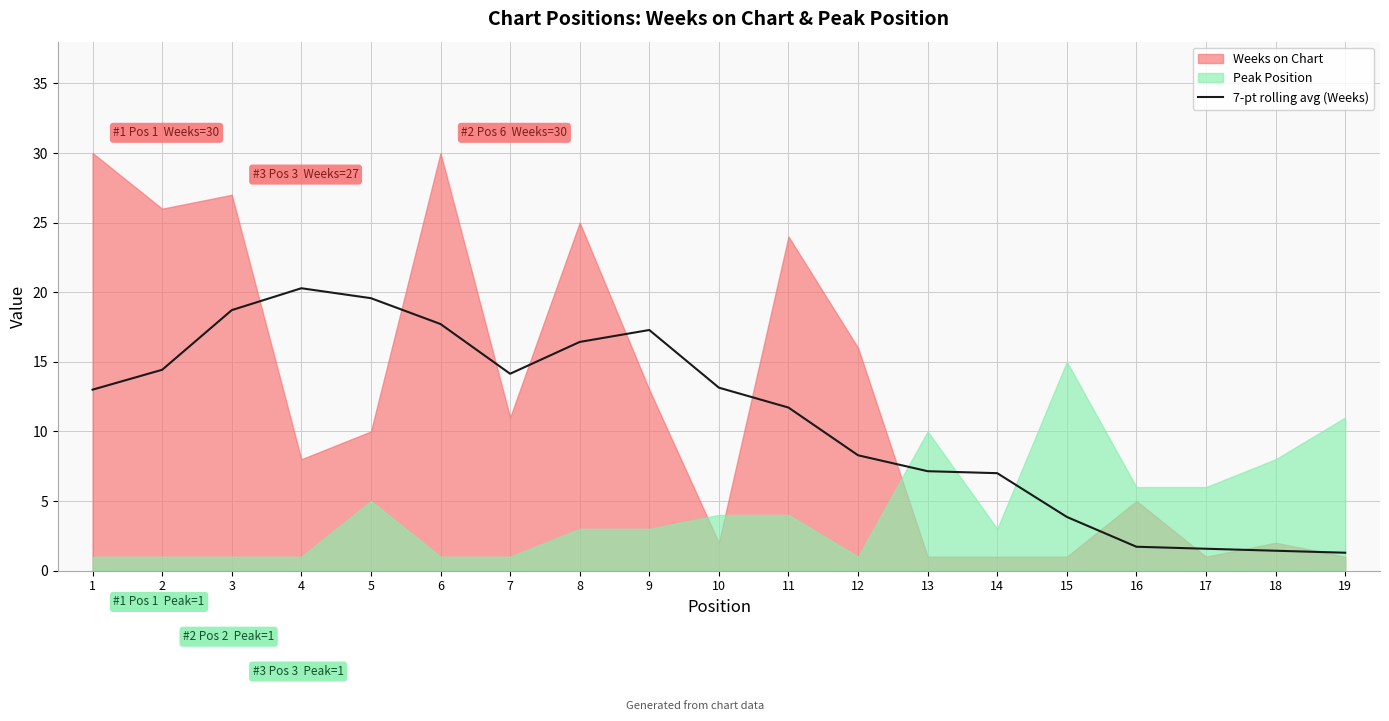

What is the minimum value for 7-pt rolling avg (Weeks)?

1.3